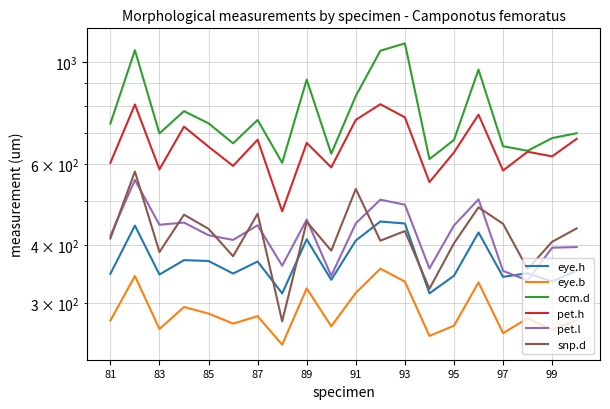

Does the chart display data point markers on the line(s)?

No